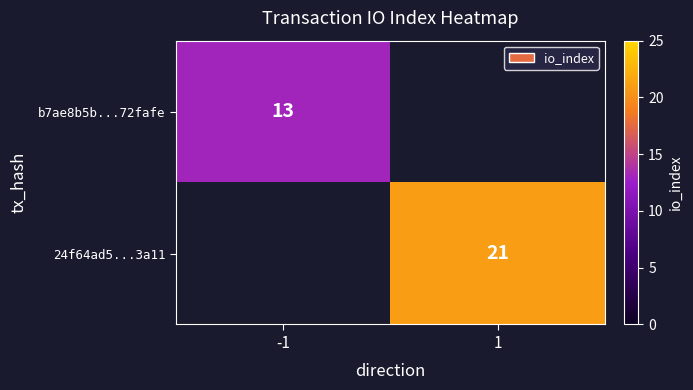

Count the number of data series in this chart.

2